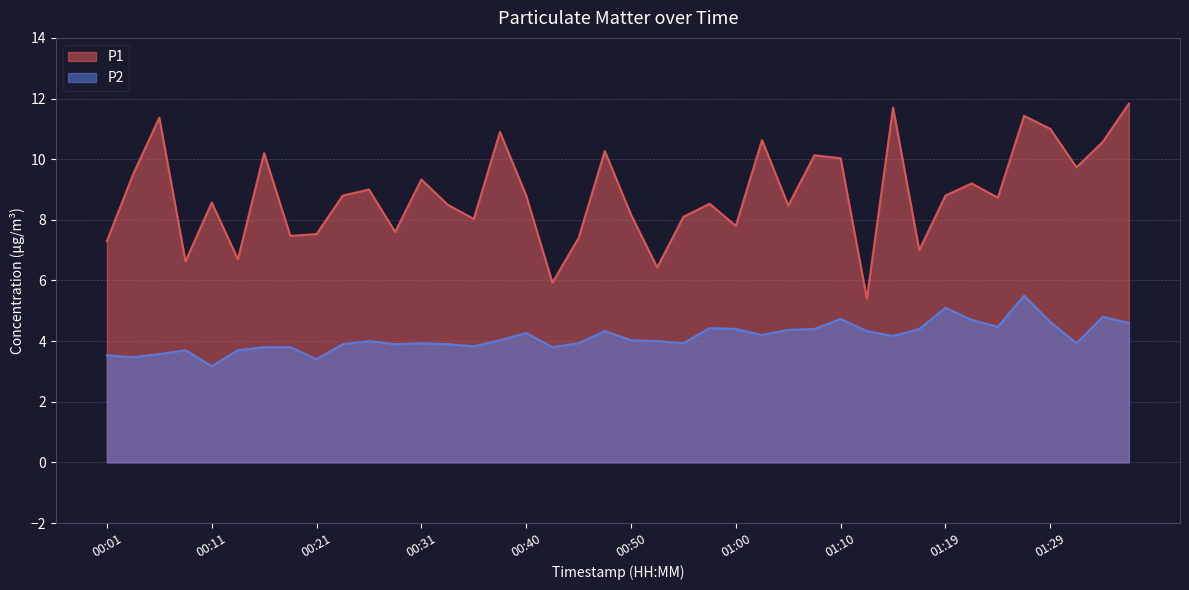

Reading left to right, transcribe all the data shown in this chart.

P1: 7.3	9.5	11.4	6.6	8.6	6.7	10.2	7.5	7.5	8.8	9.0	7.6	9.3	8.5	8.0	10.9	8.8	5.9	7.4	10.3	8.2	6.4	8.1	8.5	7.8	10.6	8.5	10.1	10.0	5.4	11.7	7.0	8.8	9.2	8.7	11.4	11.0	9.7	10.6	11.8
P2: 3.5	3.5	3.6	3.7	3.2	3.7	3.8	3.8	3.4	3.9	4.0	3.9	3.9	3.9	3.8	4.0	4.3	3.8	3.9	4.3	4.0	4.0	3.9	4.4	4.4	4.2	4.4	4.4	4.7	4.3	4.2	4.4	5.1	4.7	4.5	5.5	4.6	3.9	4.8	4.6